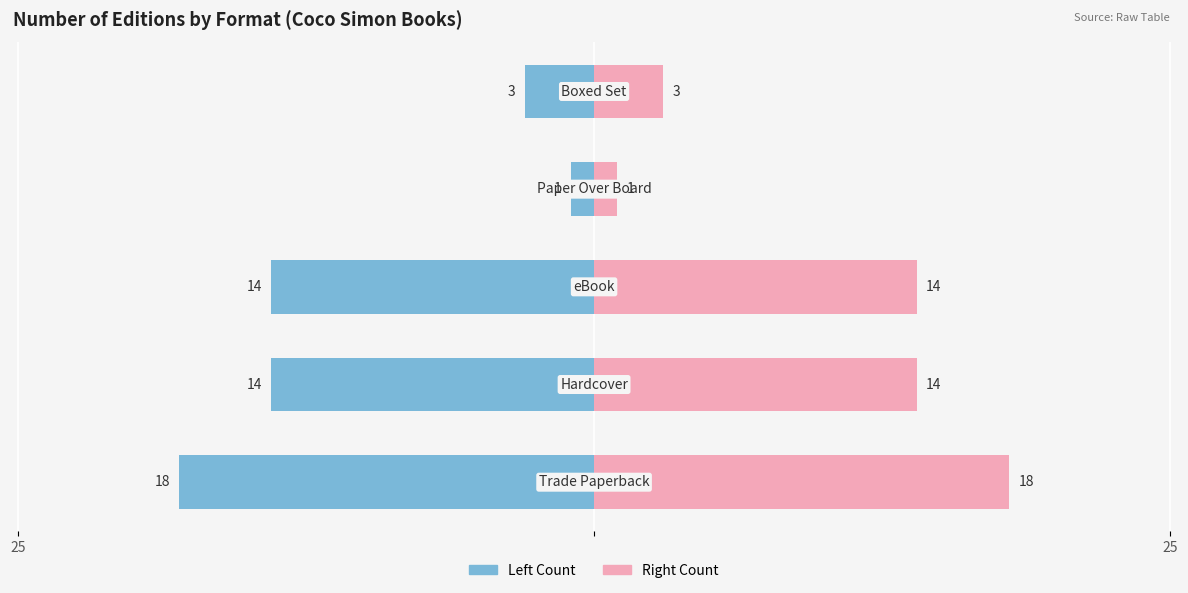

List the series in order of their peak value, lowest first.

Count (left), Count (right)